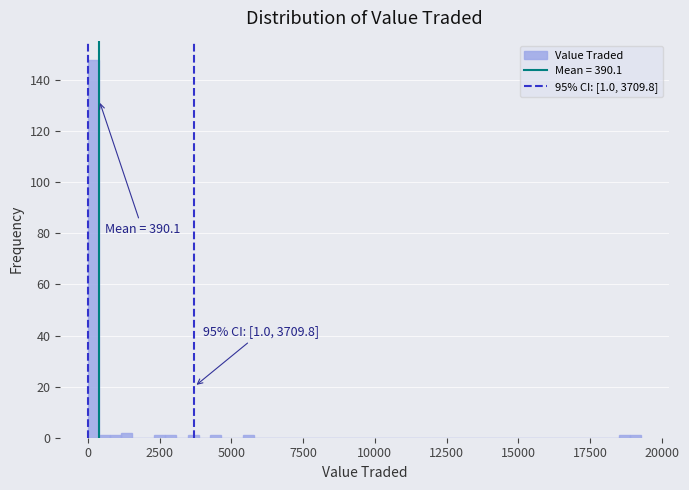

Read against the x-axis, roughly where is the centre of the tallest bar?

0